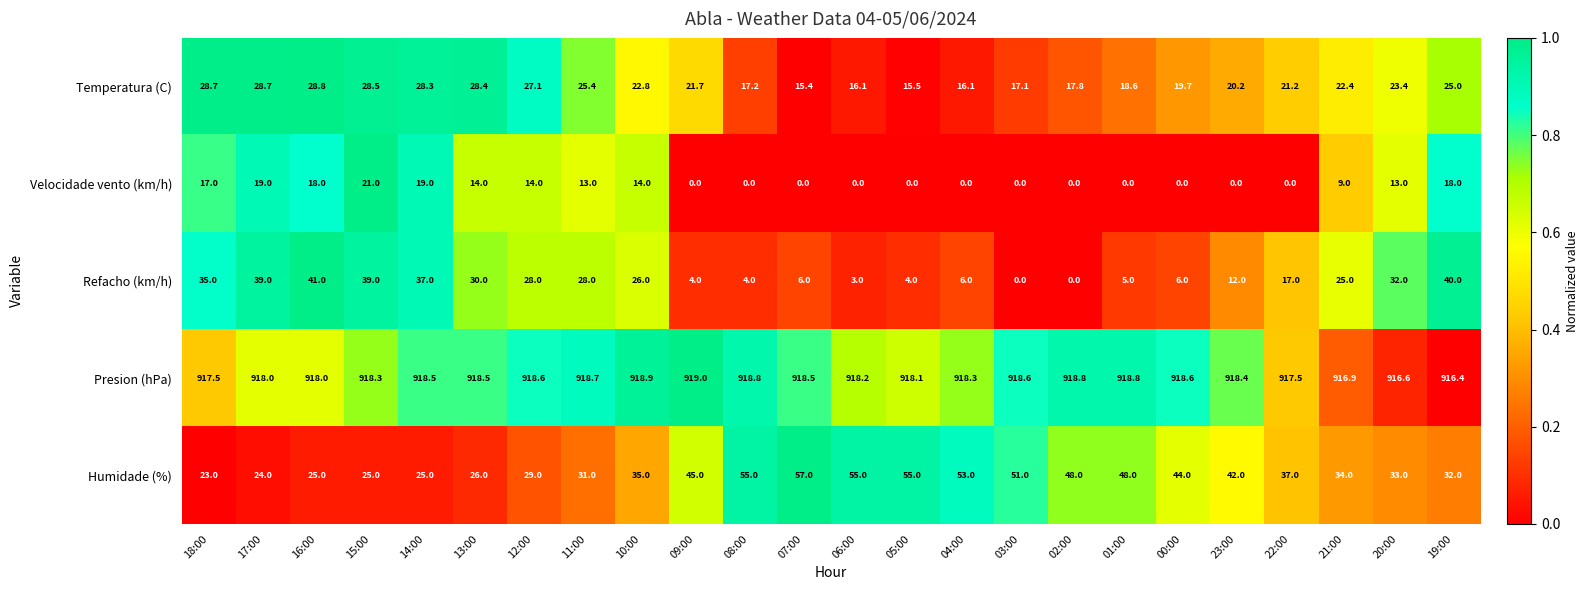

True or false: Presion (hPa) has a value of 1334.9 at 11:00.

False